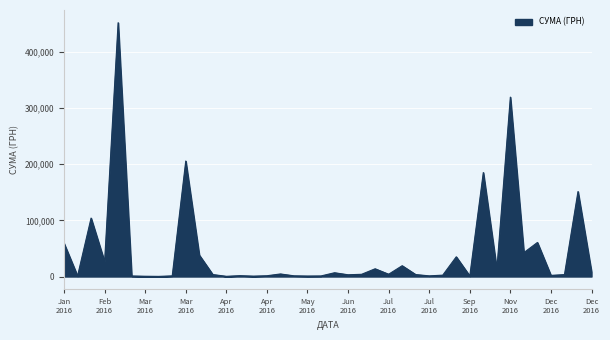

What is the difference between the maximum and minimum values?

451850.0